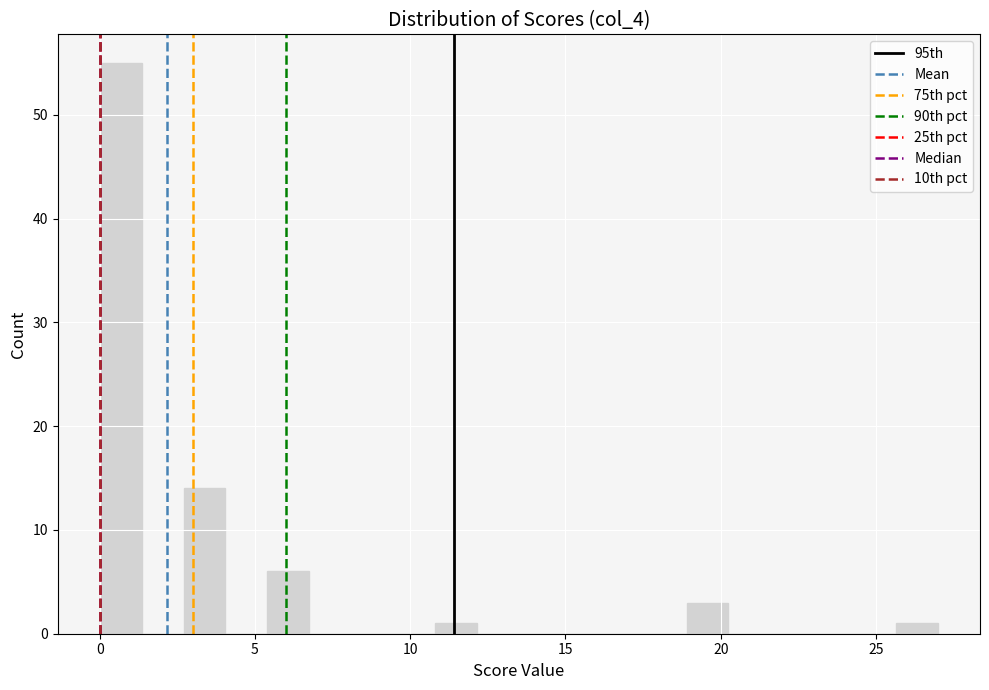

Read against the x-axis, roughly where is the centre of the tallest bar?

0.5